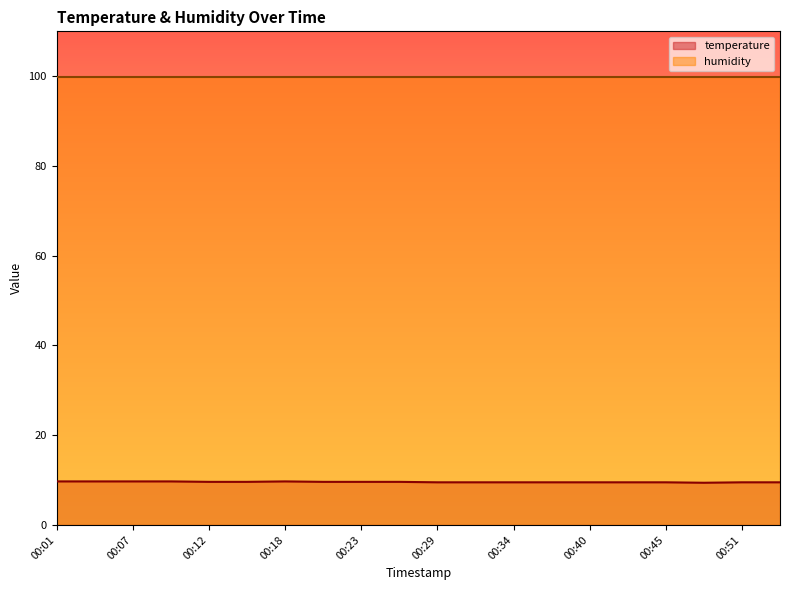

Reading left to right, list all the values displayed in this chart.

00:01=9.7	00:04=9.7	00:07=9.7	00:10=9.7	00:12=9.6	00:15=9.6	00:18=9.7	00:21=9.6	00:23=9.6	00:26=9.6	00:29=9.5	00:32=9.5	00:34=9.5	00:37=9.5	00:40=9.5	00:42=9.5	00:45=9.5	00:48=9.4	00:51=9.5	00:53=9.5